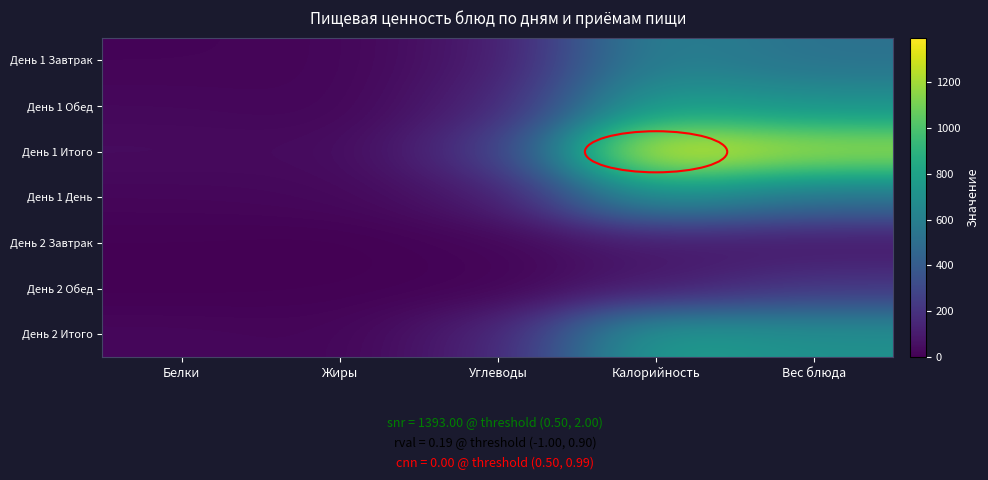

Which has a higher value, Белки or Калорийность?

Калорийность